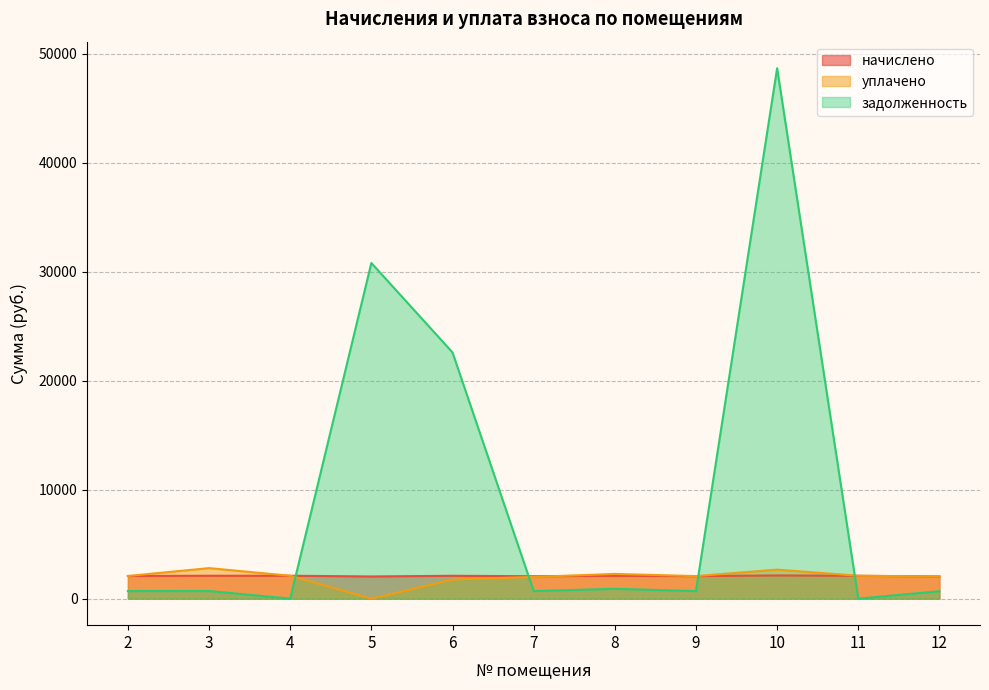

The начислено series shows 2067.6 at 9. True or false?

True